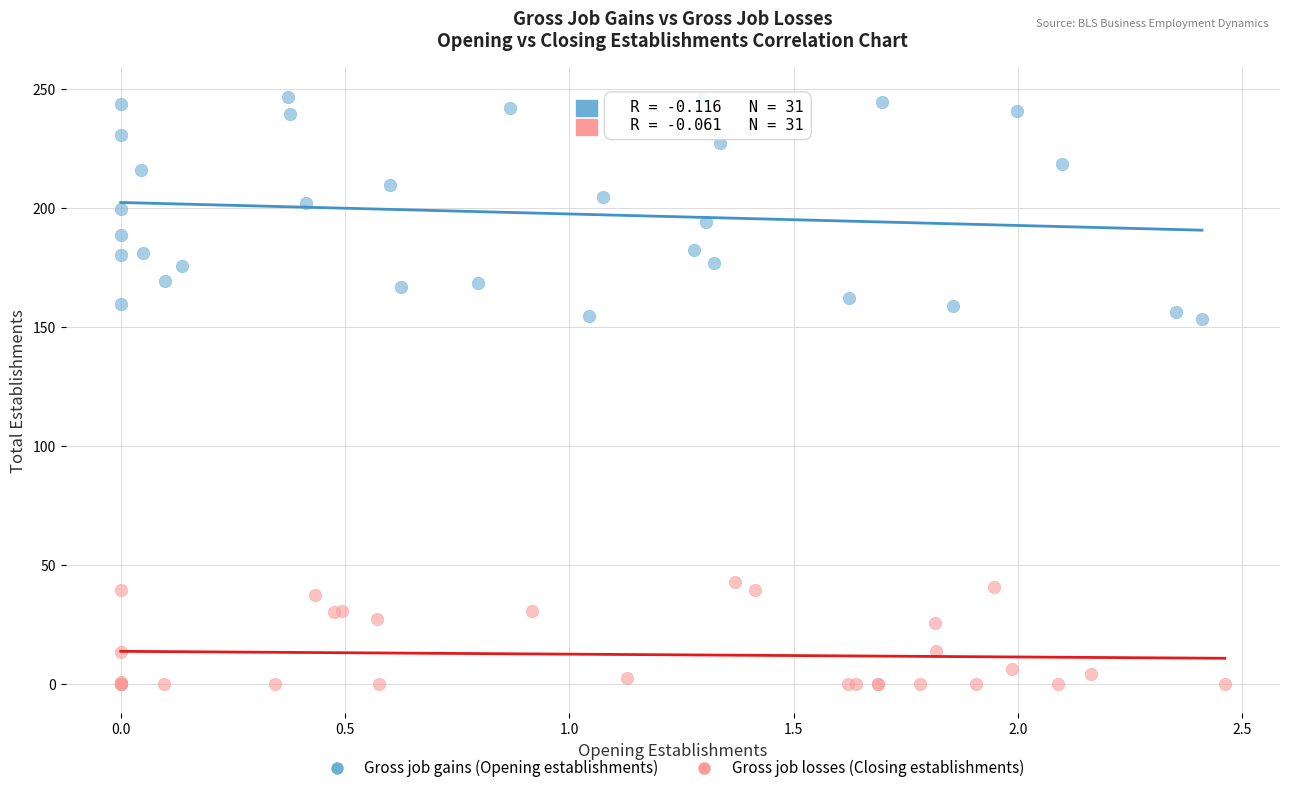

Which series has the largest Y range (max minus min)?

Gross job gains (Opening establishments)